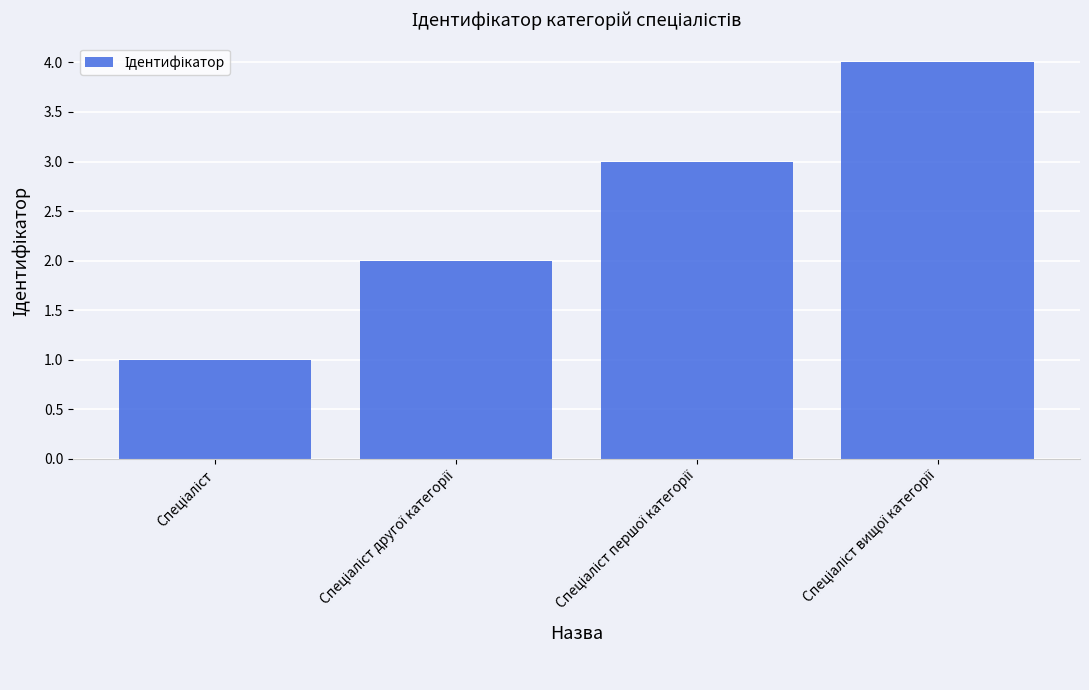

Does the chart contain any negative values?

No